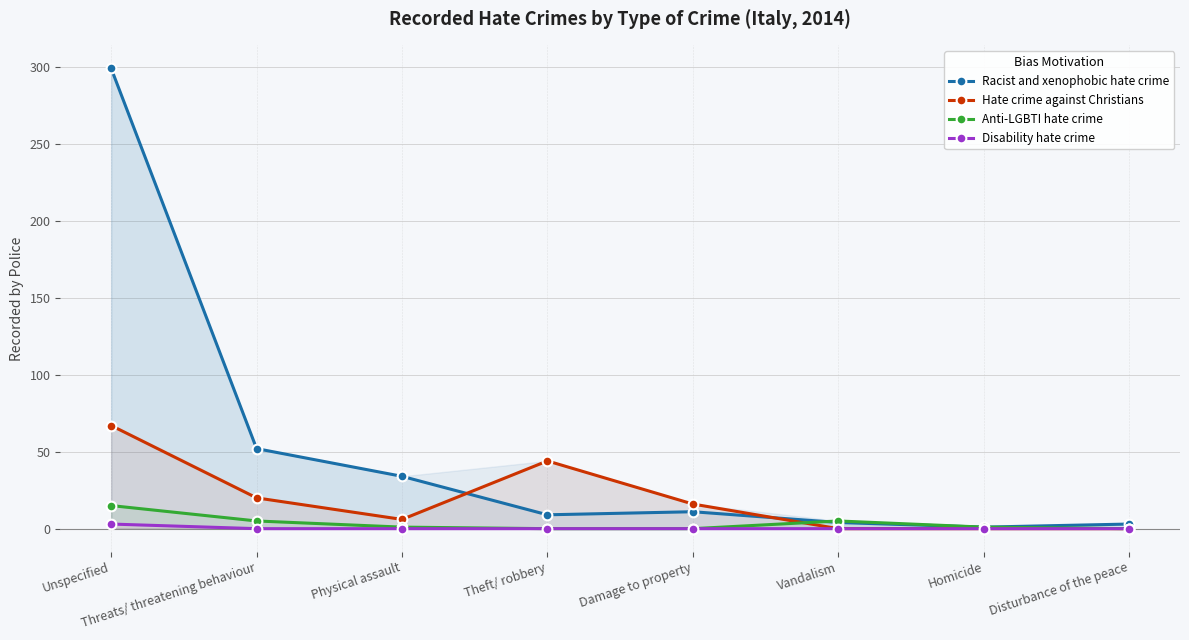

Rank the series by their maximum value, from highest to lowest.

Racist and xenophobic hate crime, Hate crime against Christians, Anti-LGBTI hate crime, Disability hate crime